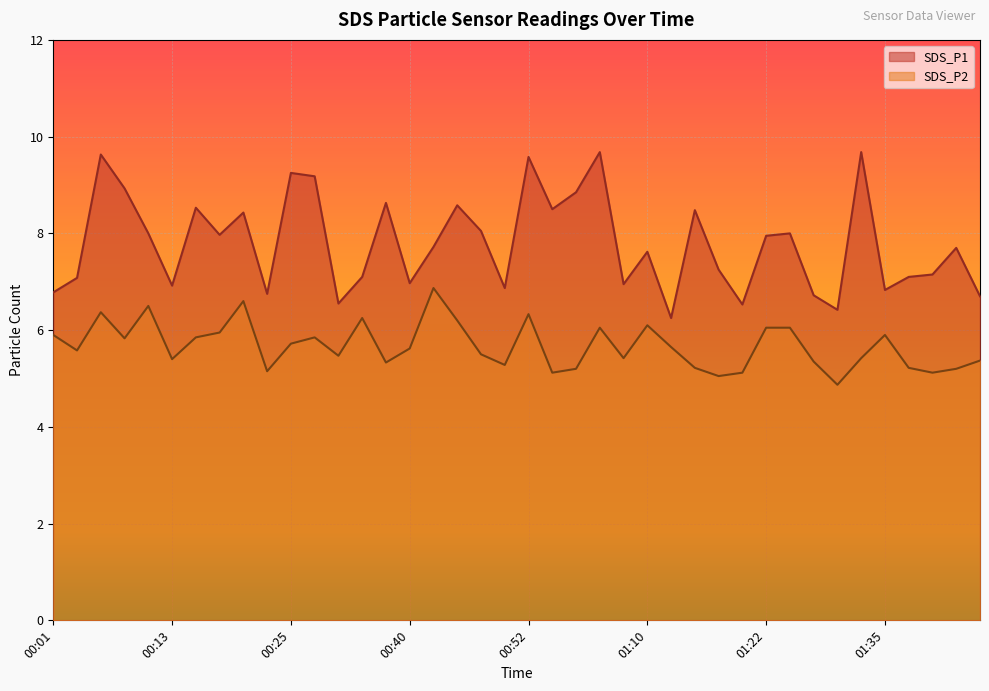

Reading right to left, extract all data points from this chart.

SDS_P1: 6.7	7.7	7.2	7.1	6.8	9.7	6.4	6.7	8.0	8.0	6.5	7.2	8.5	6.2	7.6	7.0	9.7	8.8	8.5	9.6	6.9	8.1	8.6	7.7	7.0	8.6	7.1	6.5	9.2	9.2	6.8	8.4	8.0	8.5	6.9	8.0	8.9	9.6	7.1	6.8
SDS_P2: 5.4	5.2	5.1	5.2	5.9	5.4	4.9	5.3	6.0	6.0	5.1	5.0	5.2	5.7	6.1	5.4	6.0	5.2	5.1	6.3	5.3	5.5	6.2	6.9	5.6	5.3	6.2	5.5	5.8	5.7	5.2	6.6	6.0	5.8	5.4	6.5	5.8	6.4	5.6	5.9